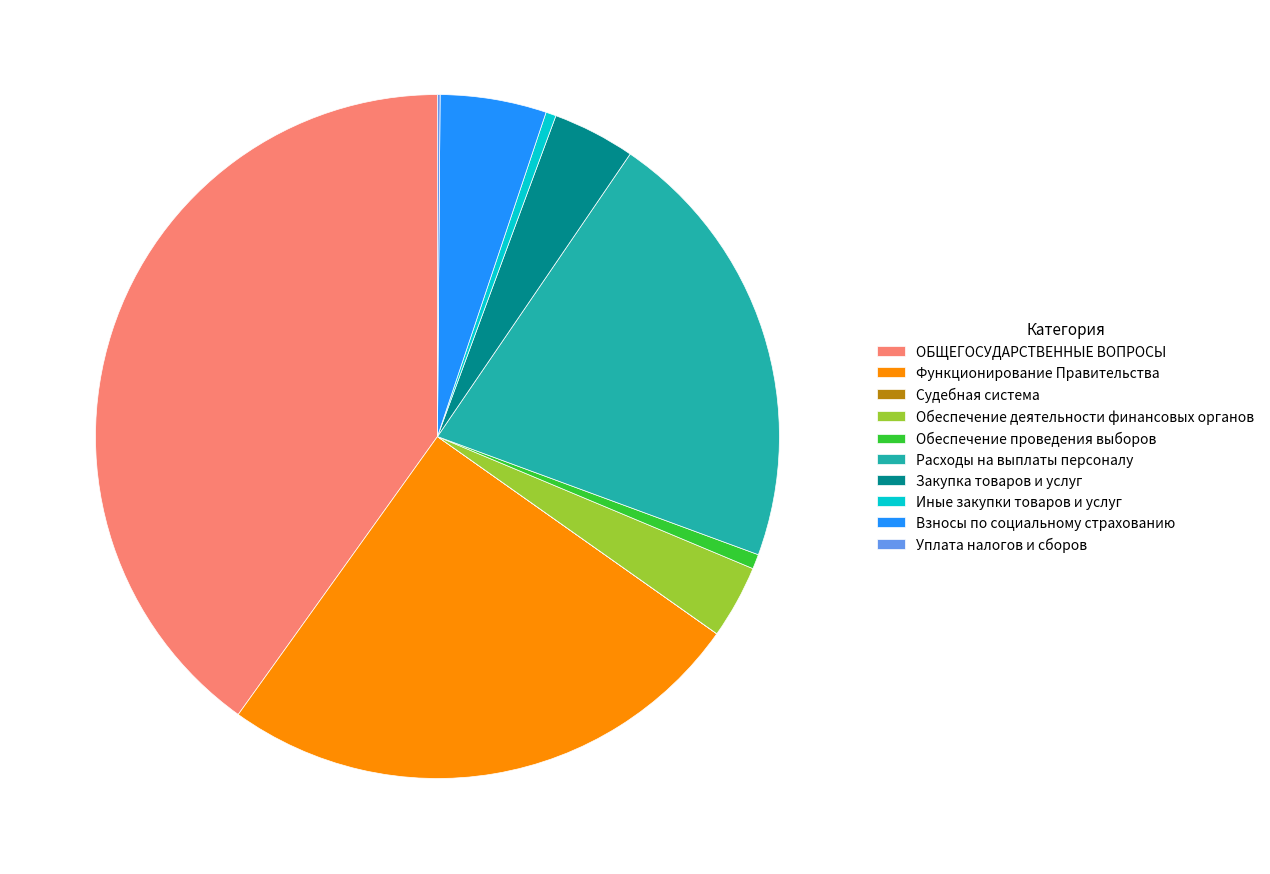

Which slice is the largest?

ОБЩЕГОСУДАРСТВЕННЫЕ ВОПРОСЫ